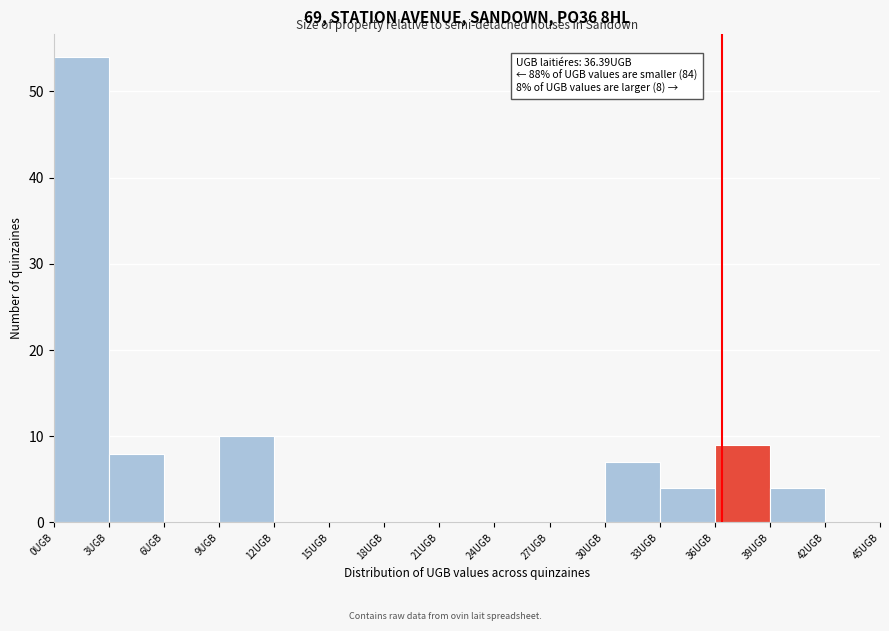

Over which range of the x-axis is the bar tallest?

0 to 3